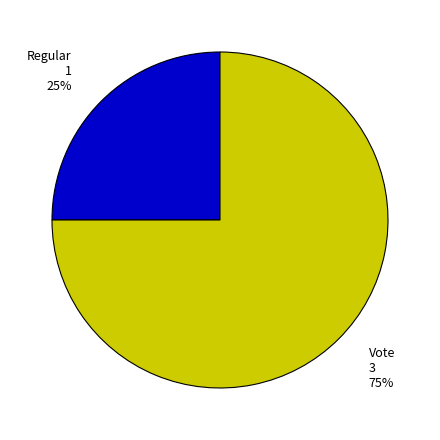

To the nearest percent, what is the average slice percentage?

50%